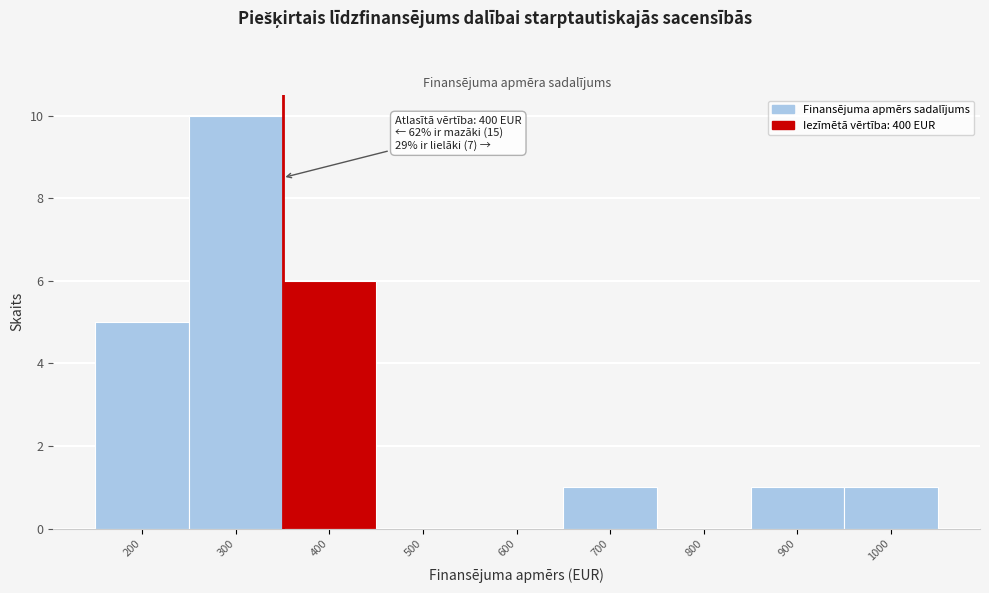

Reading left to right, list all the values displayed in this chart.

200=5	300=10	400=6	500=0	600=0	700=1	800=0	900=1	1000=1